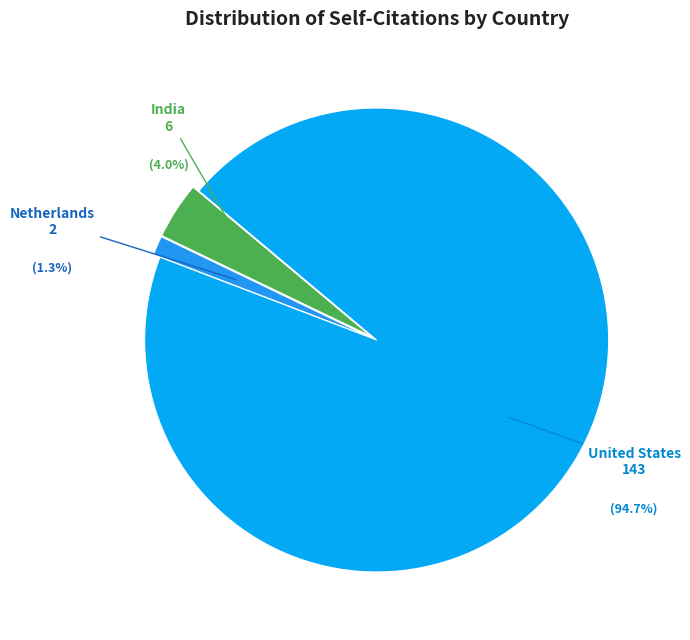

What percentage is the Netherlands slice, to the nearest percent?

1%